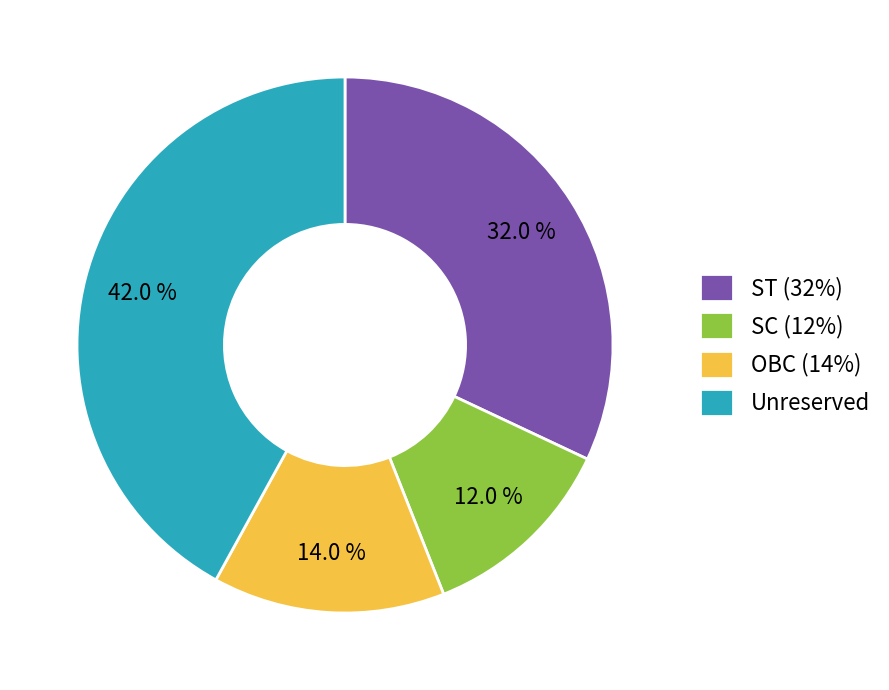

To the nearest percent, what is the average slice percentage?

25%